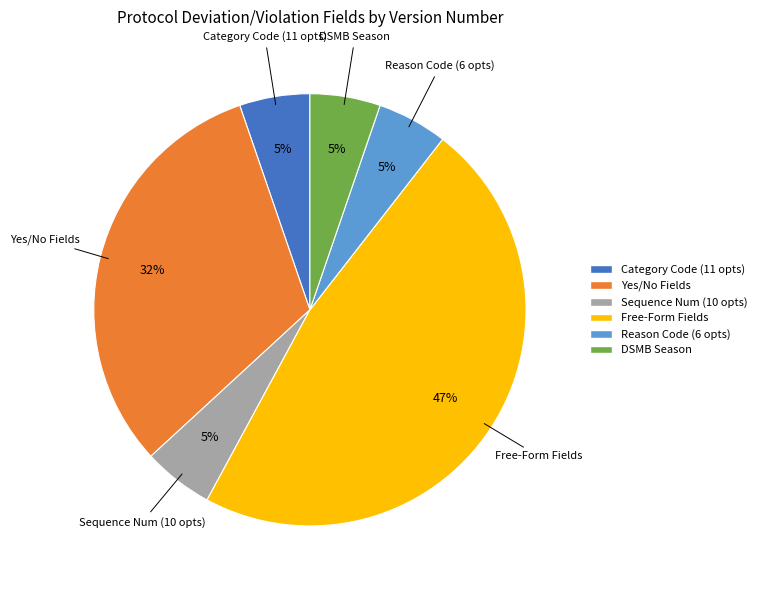

The Yes/No Fields slice represents 32% of the pie. True or false?

True